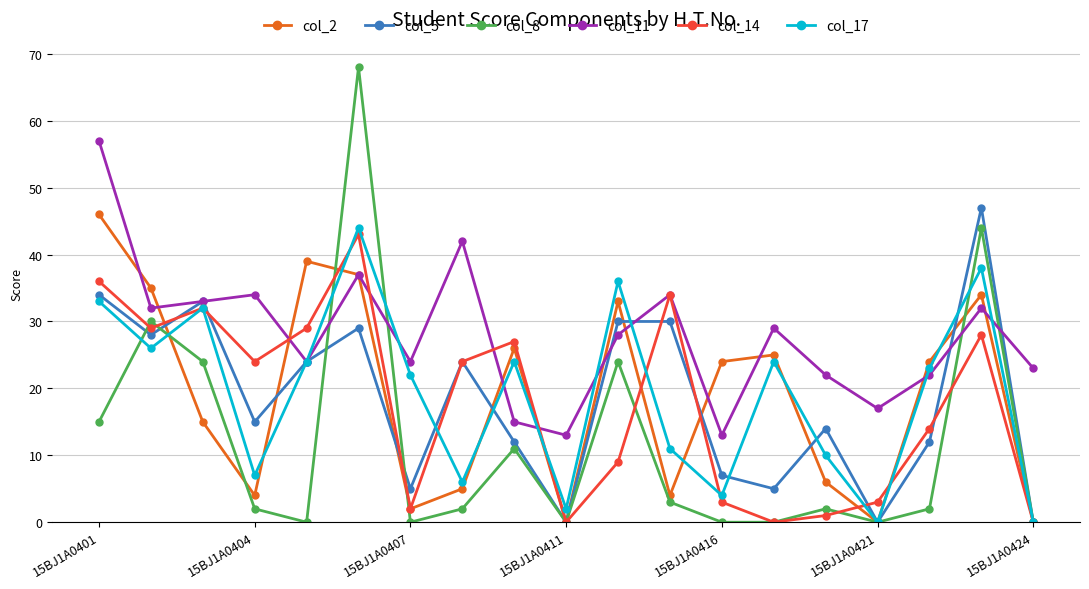

True or false: col_8 has more than 2 points higher than both neighbors.

True